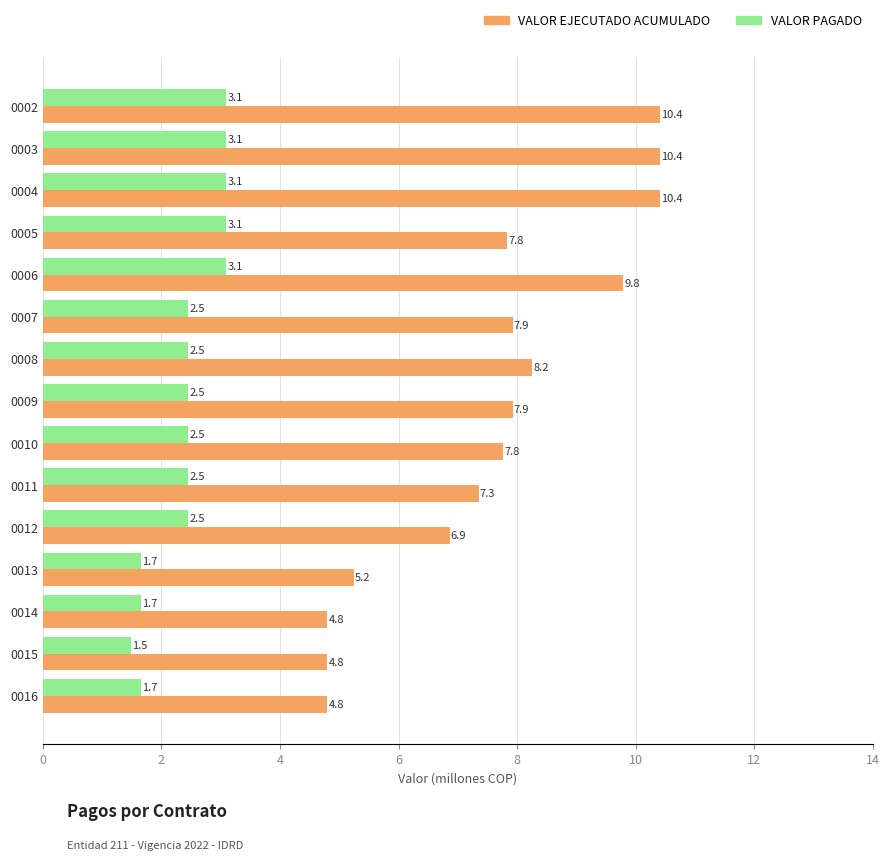

Is it true that VALOR EJECUTADO ACUMULADO equals 4.8 at 0015?

True